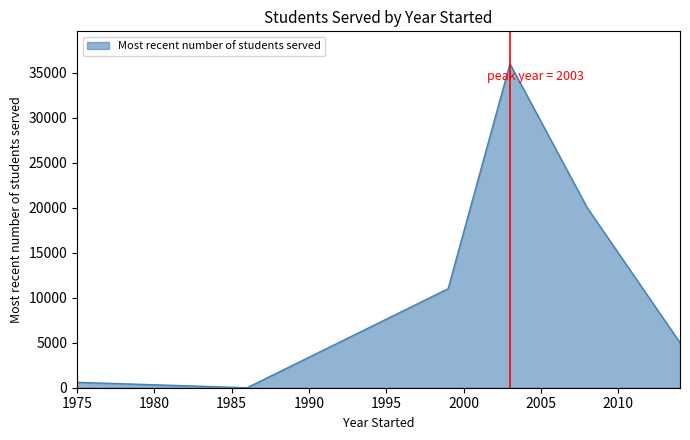

What is the greatest value displayed?

36000